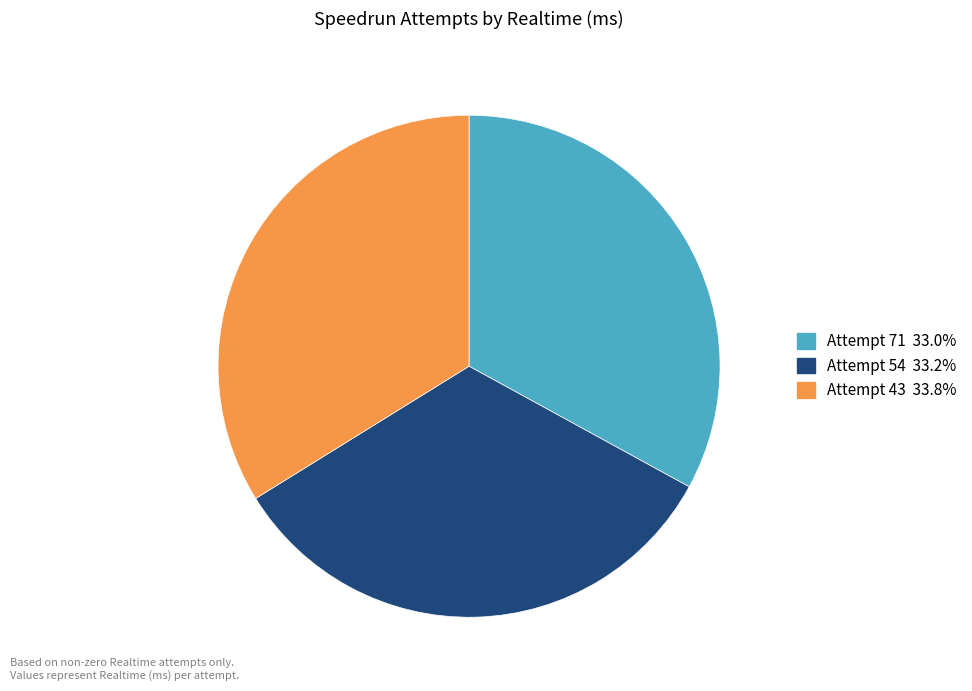

Approximately how many times larger is the value at Attempt 54 compared to Attempt 43?

1.0